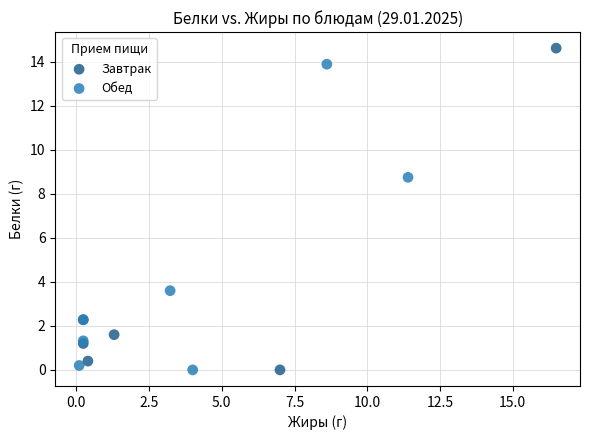

Which series has the widest spread of Y values?

Завтрак